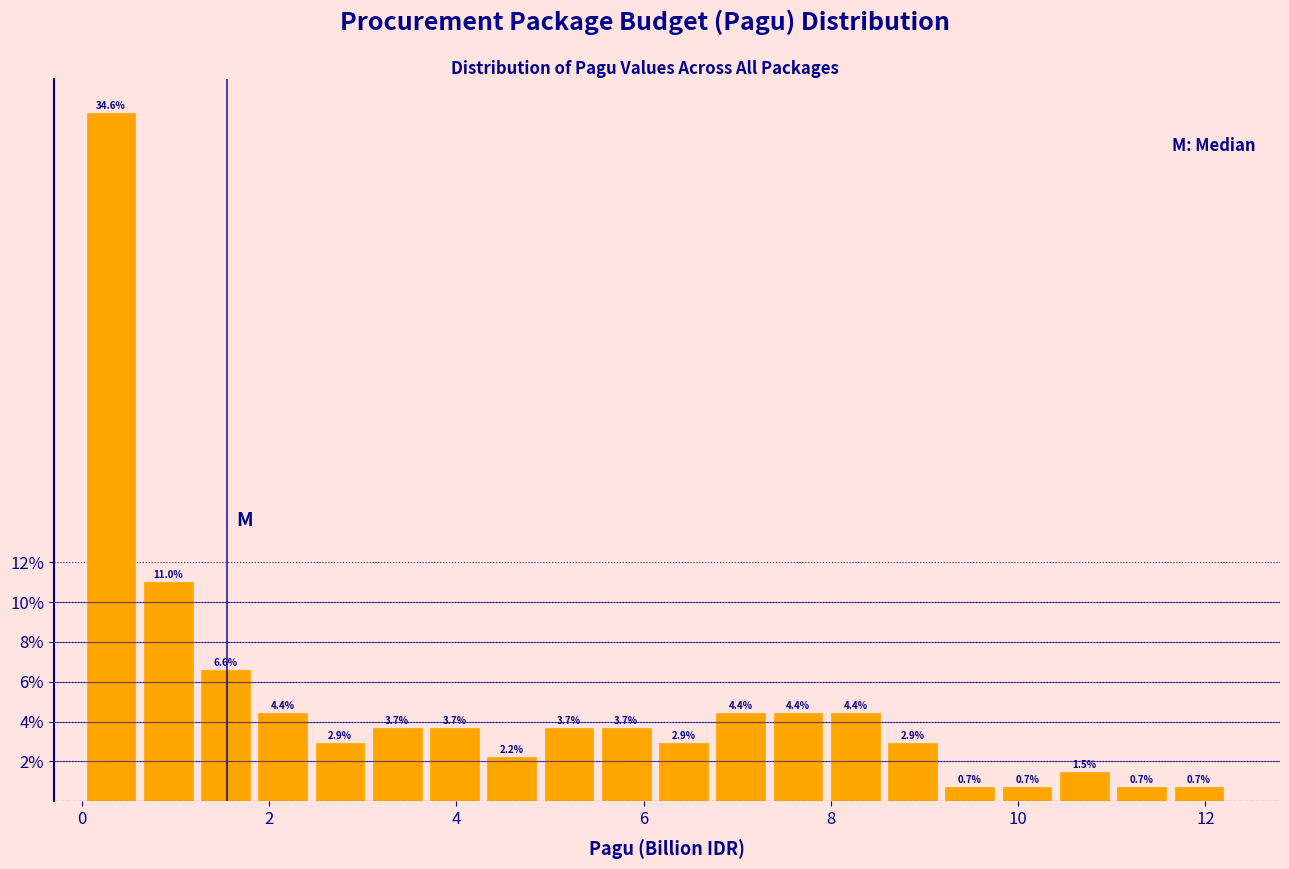

Read against the x-axis, roughly where is the centre of the tallest bar?

0.4